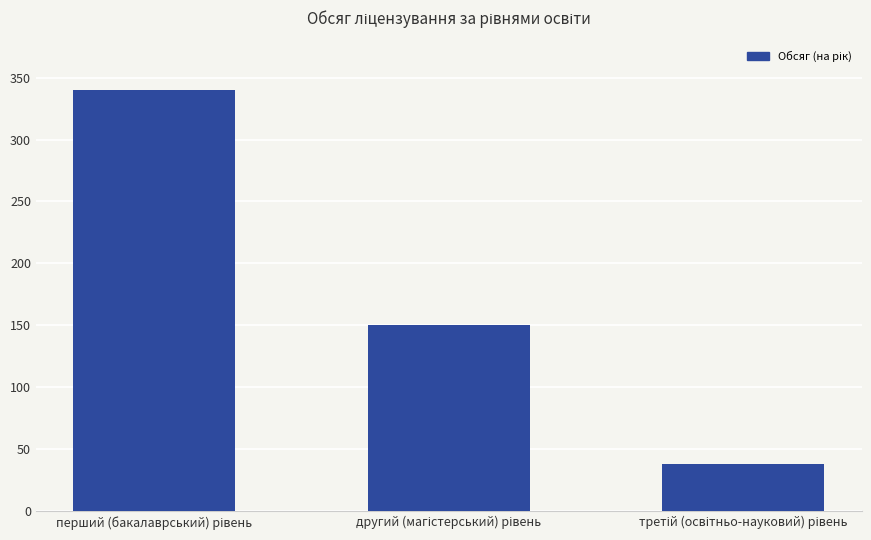

What is the value of the 1st bar from the left?

340